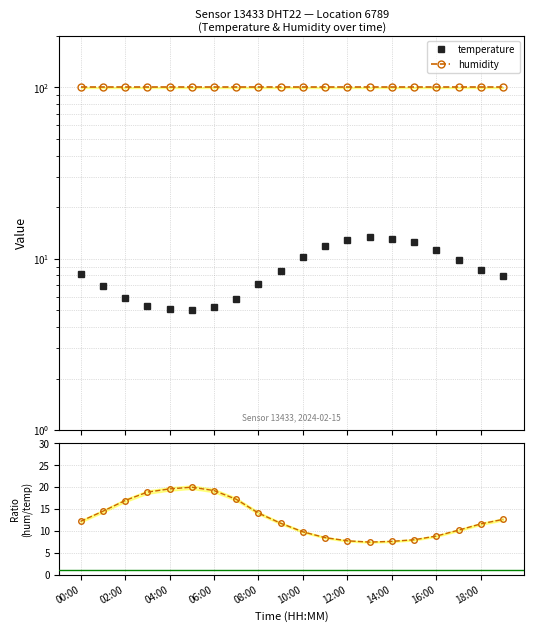

At how many categories does at least one series exceed 66?

20